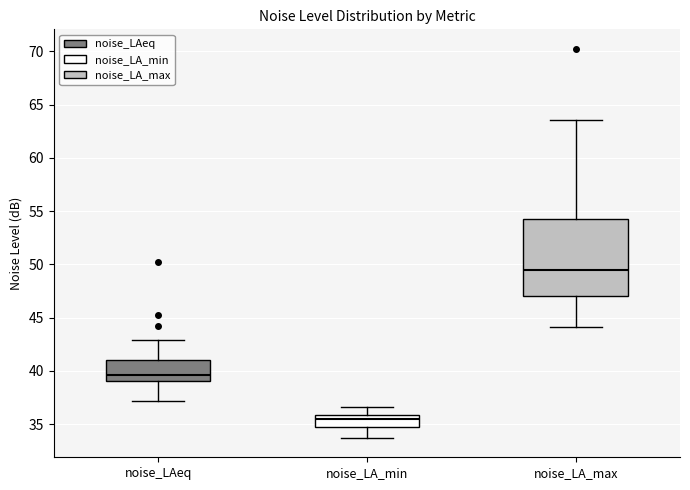

Reading left to right, transcribe this box plot: for each box, give where its median line is, the range the box spans, and where its two whiskers end, as read against the y-axis. The values are not printed on the chart, so give them approximately, as read against the axis.

noise_LAeq: median 39.5, box 39.0 to 41.0, whiskers 37.0 to 43.0
noise_LA_min: median 35.5, box 35.0 to 36.0, whiskers 33.5 to 36.5
noise_LA_max: median 49.5, box 47.0 to 54.5, whiskers 44.0 to 63.5